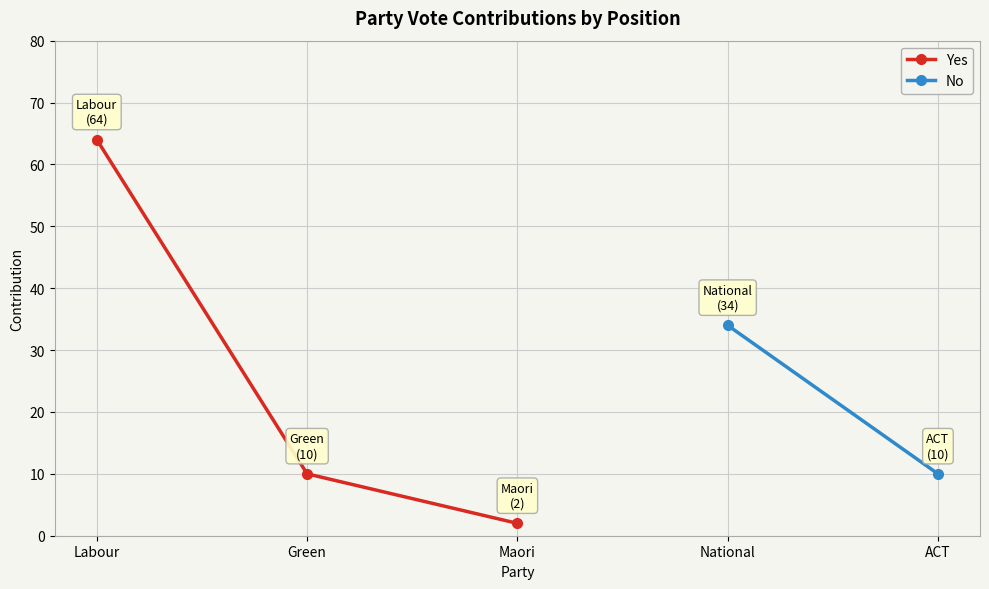

What is the difference between the maximum and minimum values?

62